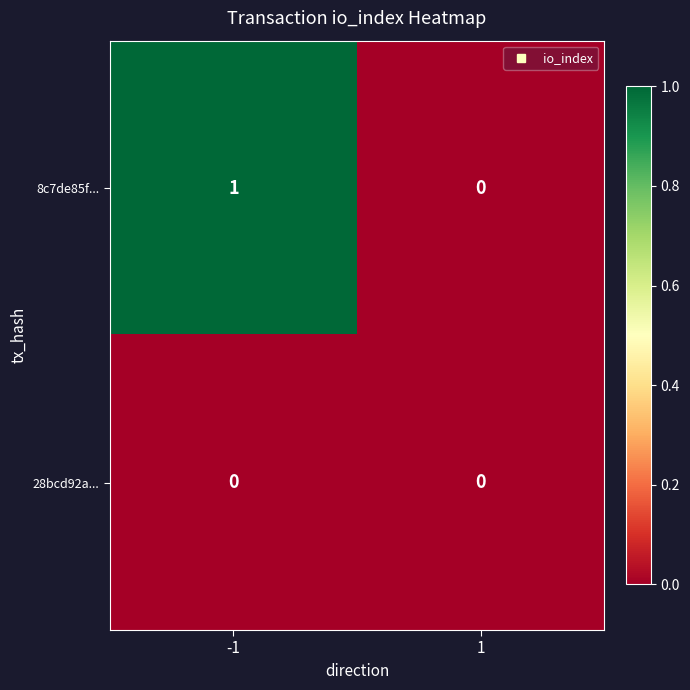

True or false: 8c7de85f... has a value of 2 at -1.

False